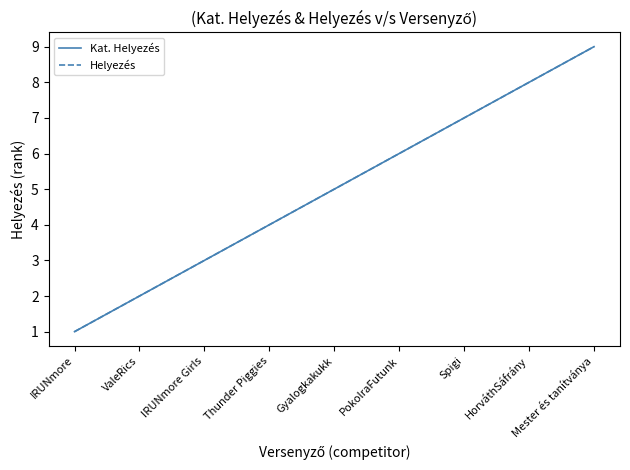

True or false: Helyezés has more than 0 interior local peaks.

False